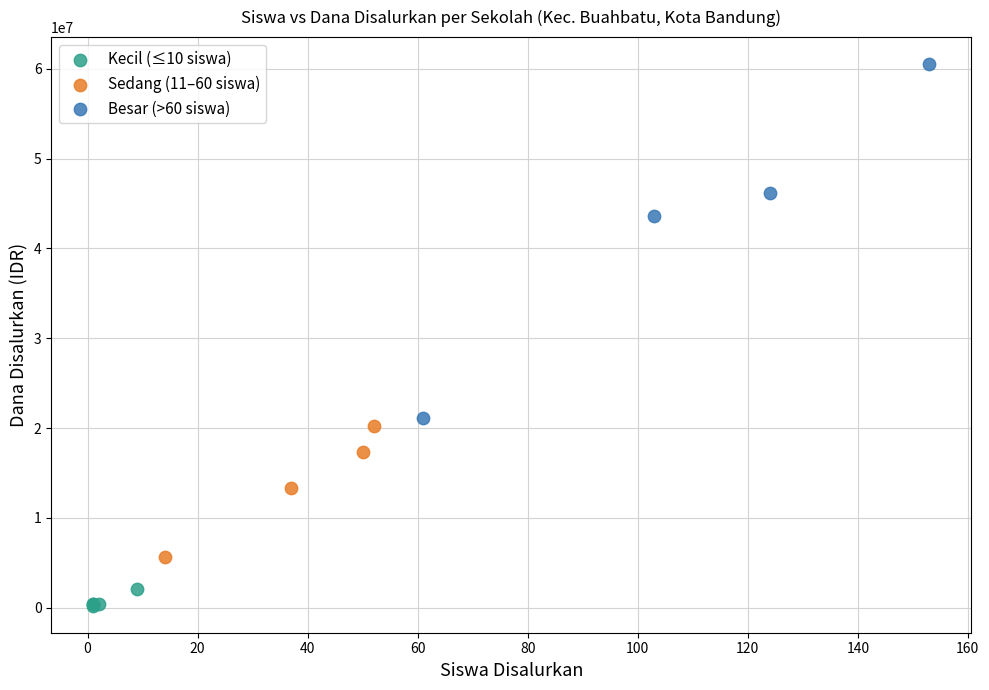

Which series has the widest spread of Y values?

Besar (>60 siswa)